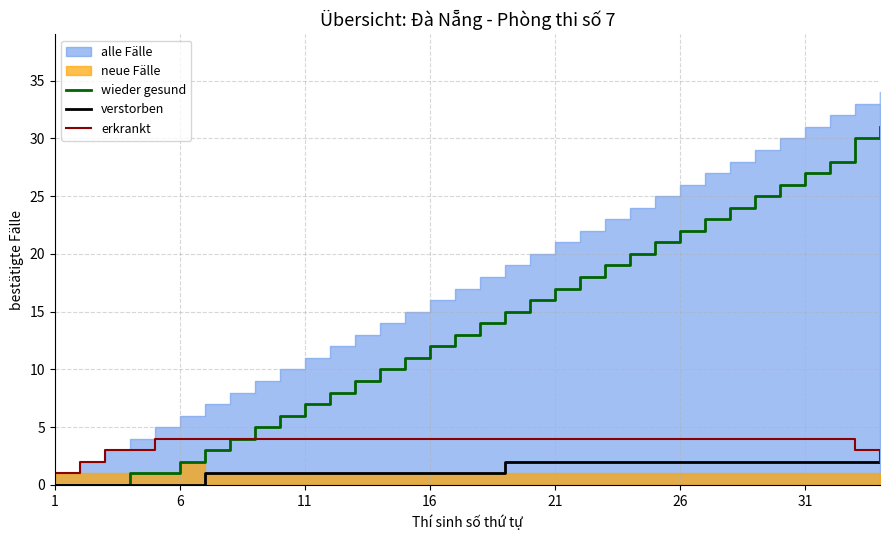

What is the highest value of the wieder gesund series?

31